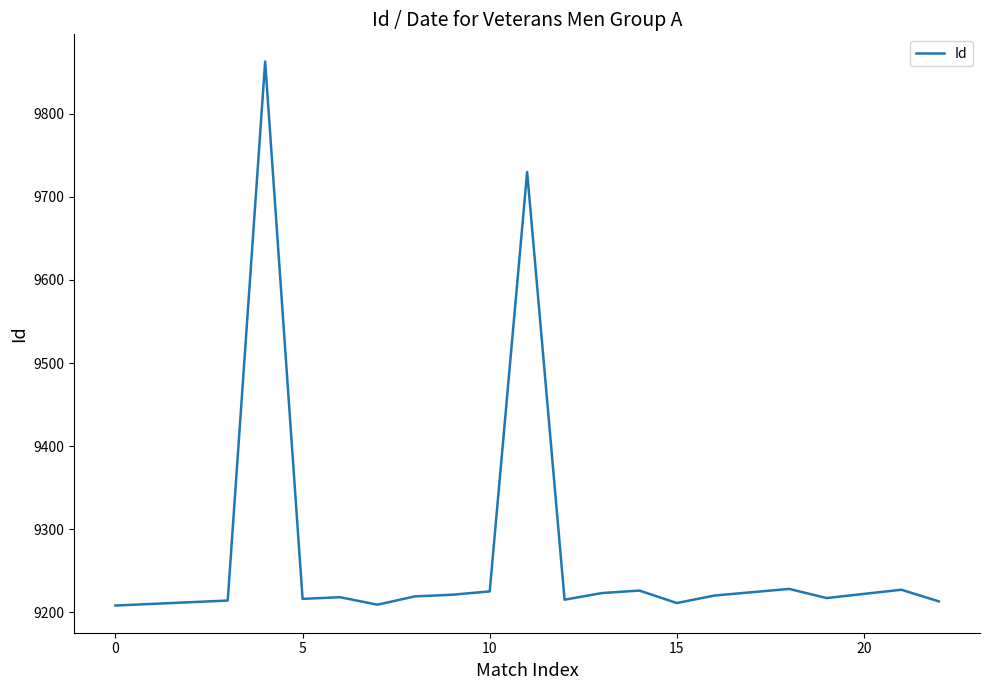

What is the difference between the maximum and minimum values?

655